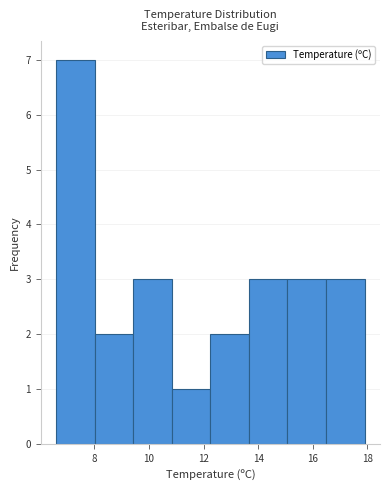

Reading left to right, transcribe this chart: for each bar, give the range it covers on the x-axis and its height. Neither the bar edges nor the heights are printed on the chart, so give them approximately, as read against the axes.

6.6 to 8.0: 7
8.0 to 9.4: 2
9.4 to 10.8: 3
10.8 to 12.2: 1
12.2 to 13.6: 2
13.6 to 15.0: 3
15.0 to 16.4: 3
16.4 to 18.0: 3